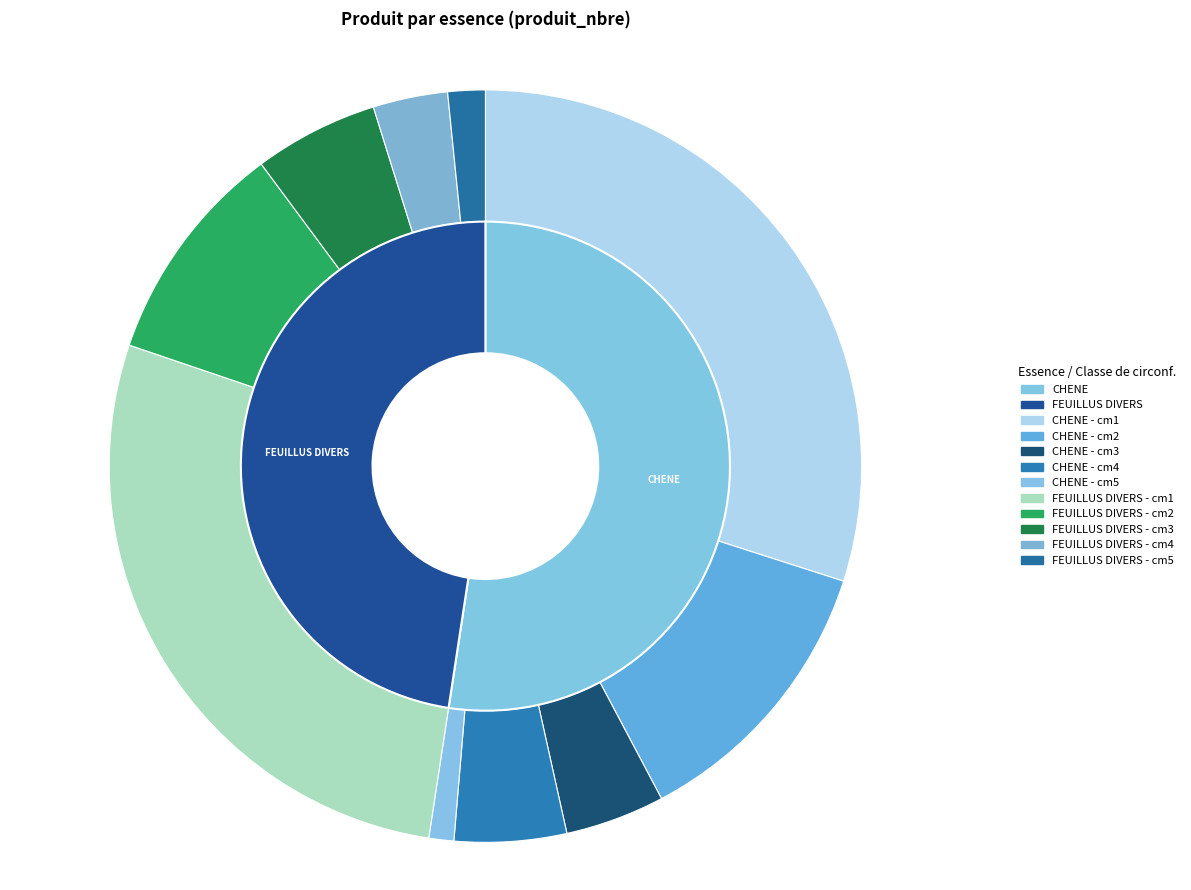

Count the number of slices in the pie.

5